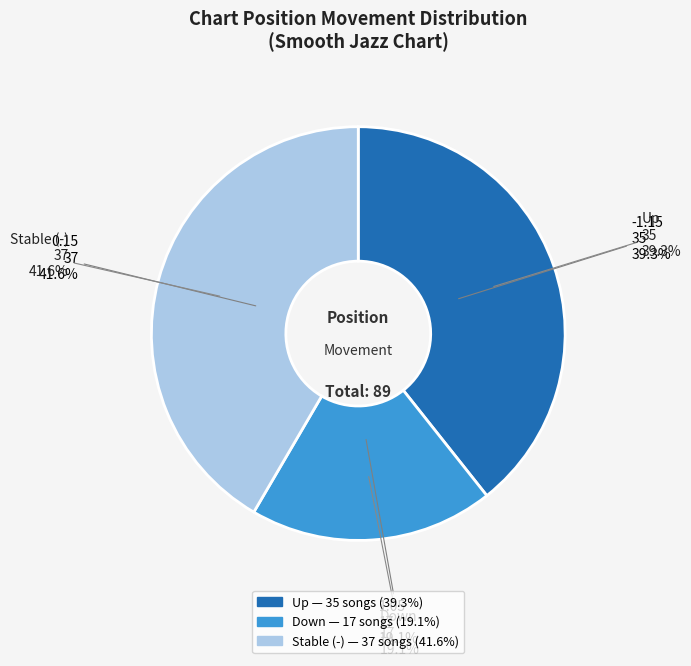

How many slices are in this pie chart?

3